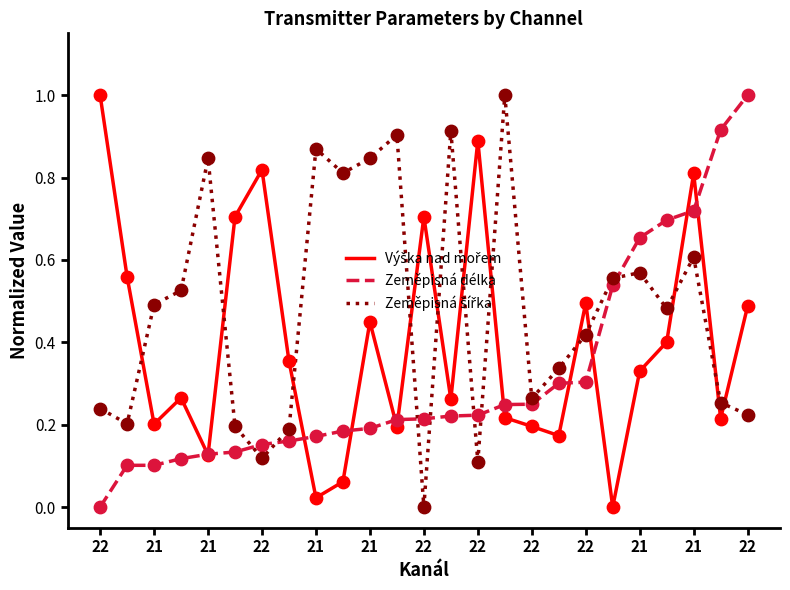

Which series has the largest total across all categories?

Zeměpisná šířka